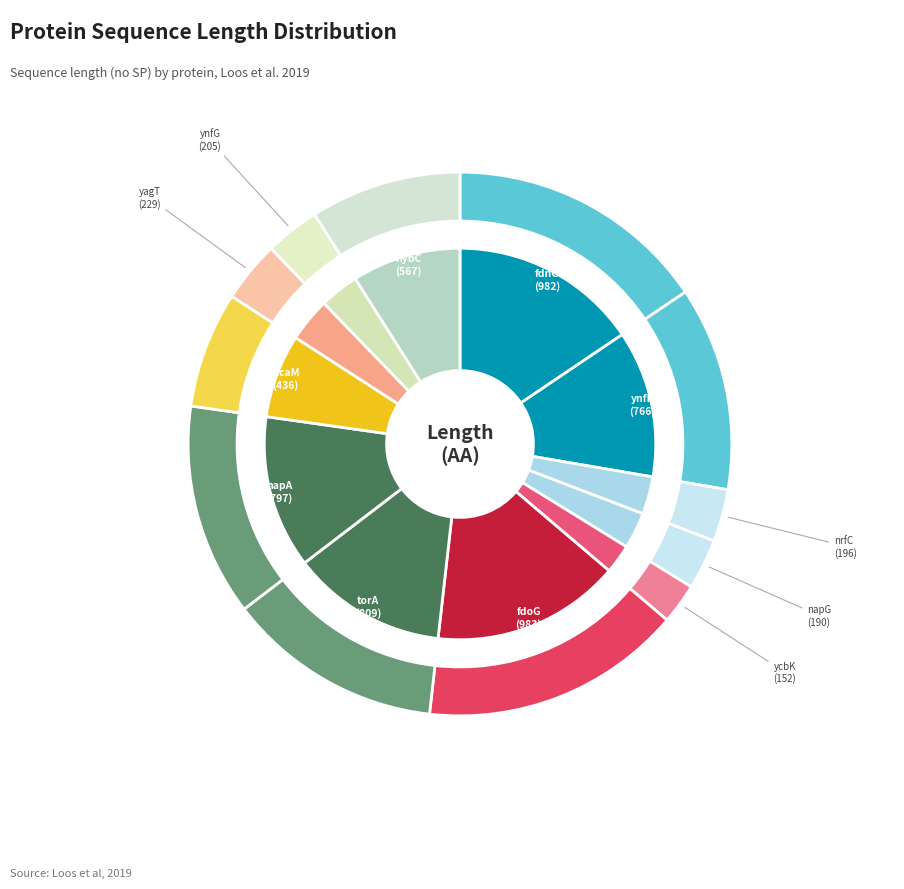

Is there any slice that represents more than half of the pie?

No